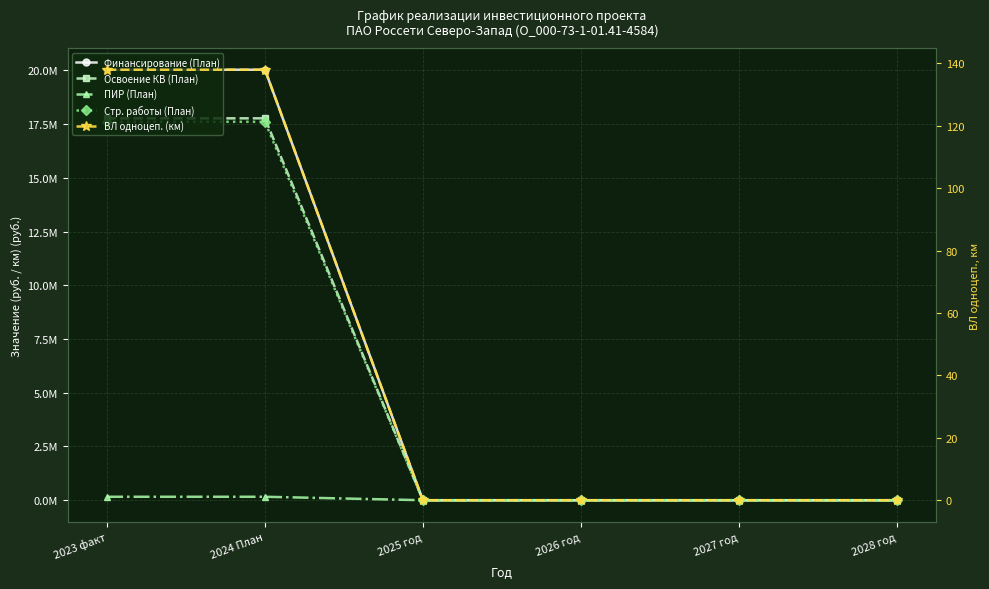

How many positive values does the Стр. работы (План) series have?

2